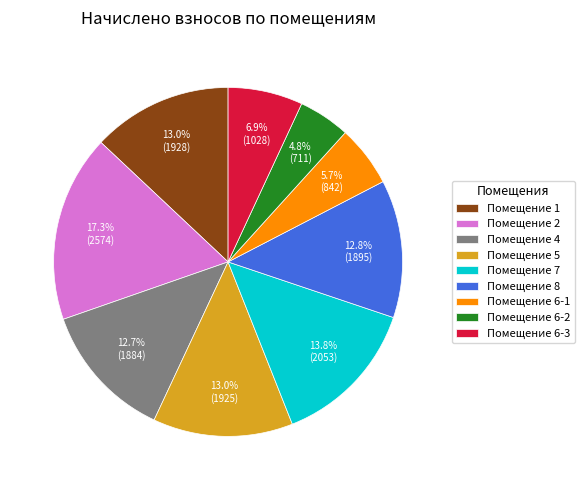

Approximately how many times larger is the value at Помещение 6-3 compared to Помещение 7?

0.5